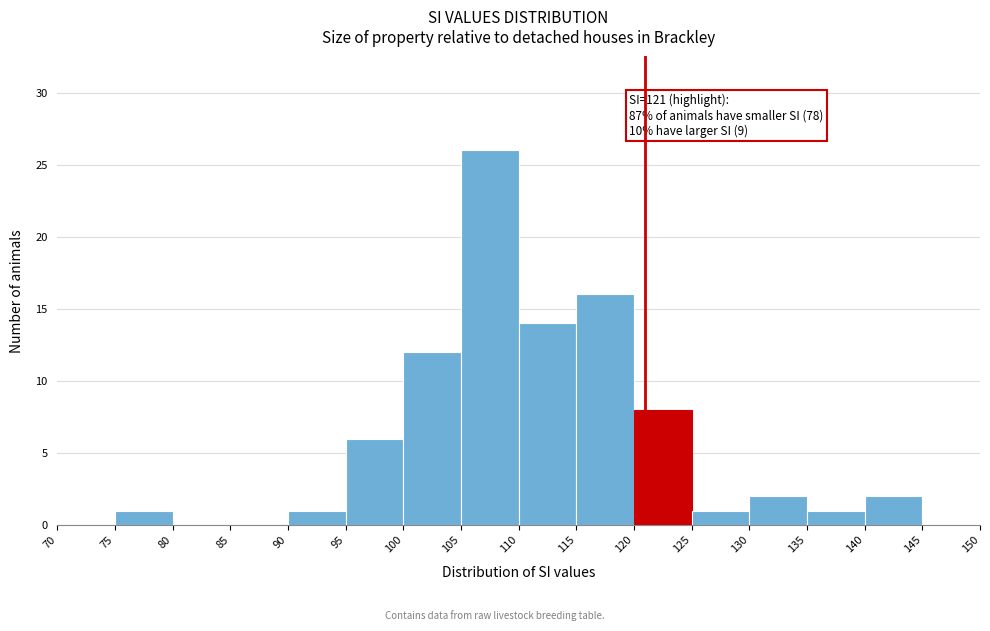

Which range on the x-axis has the tallest bar?

105 to 110